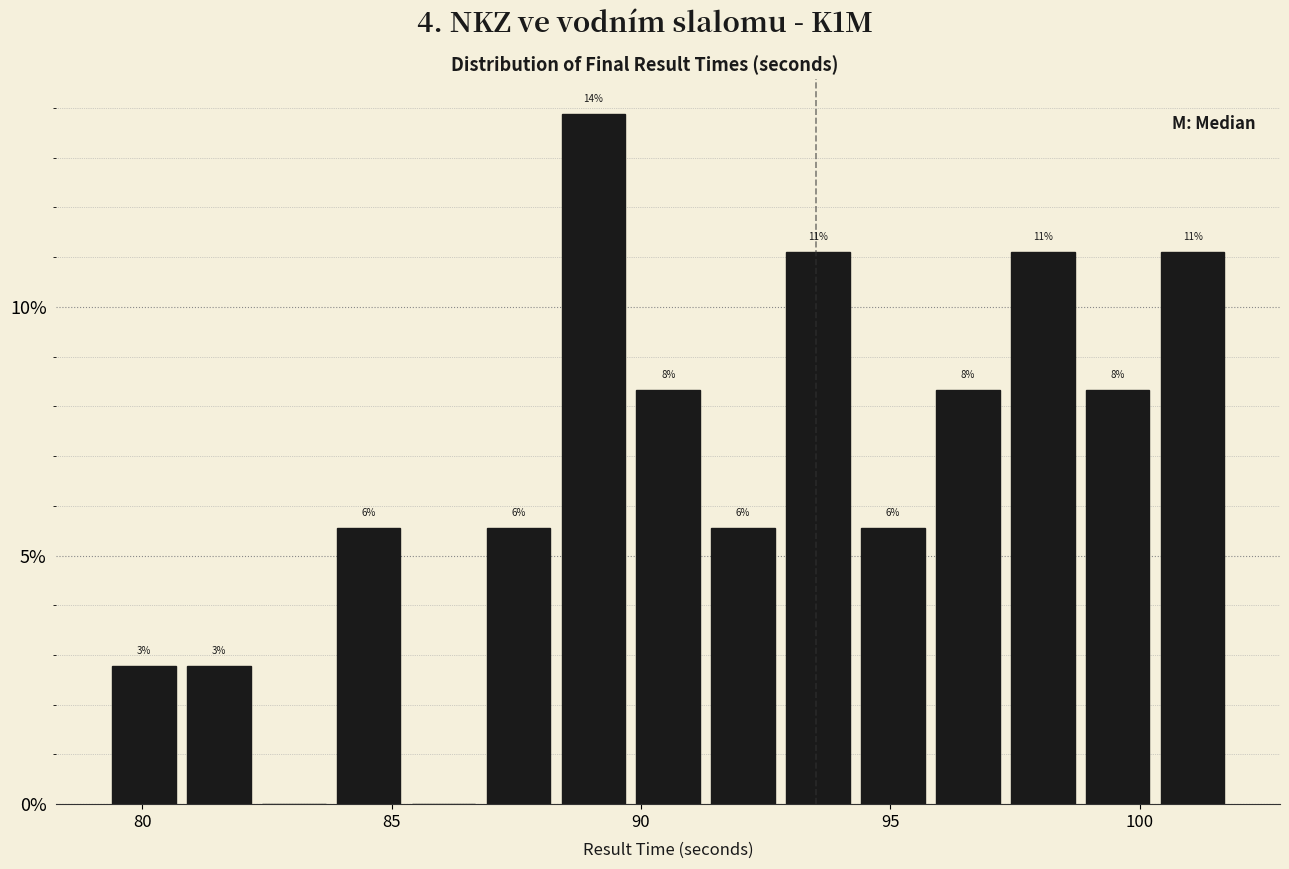

Read against the x-axis, roughly where is the centre of the tallest bar?

89.0